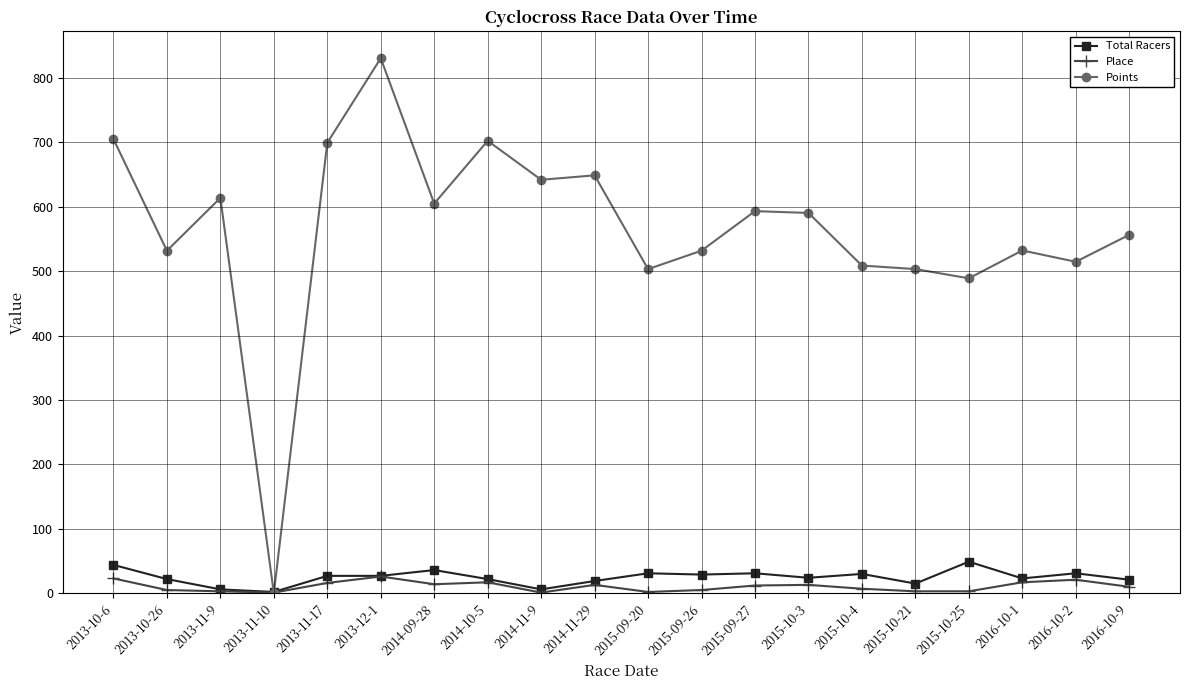

What is the label of the 7th point from the right?

2015-10-3